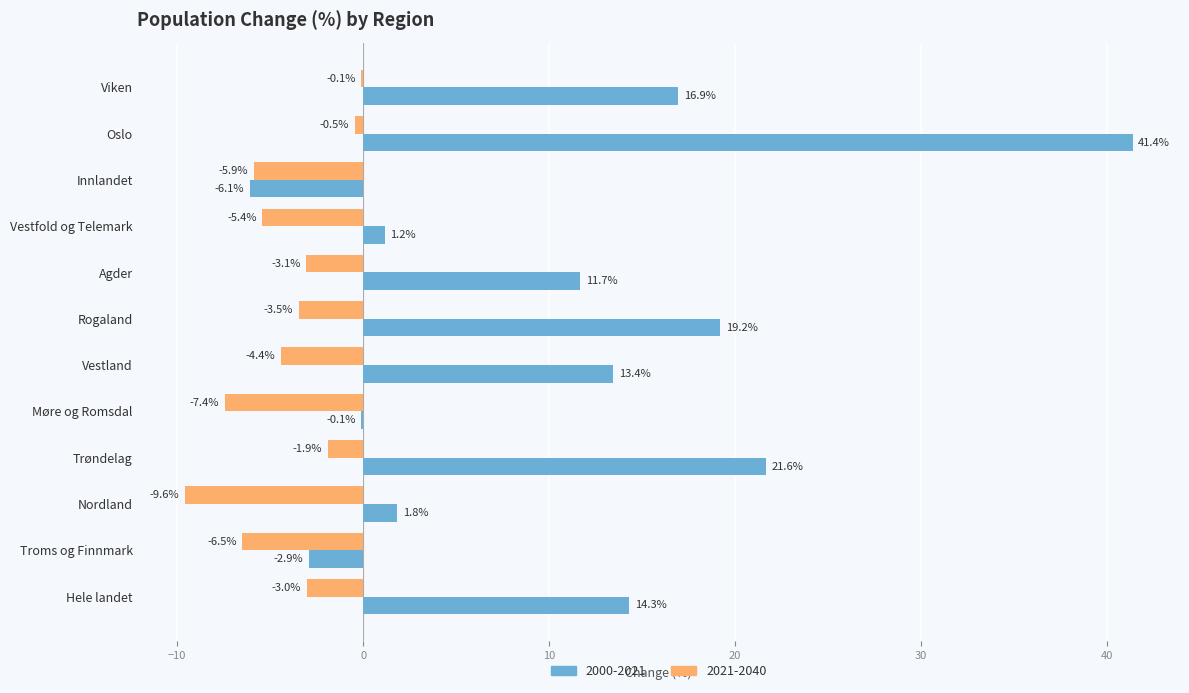

What is the sum of the 2021-2040 values at Viken and Agder?

-3.2